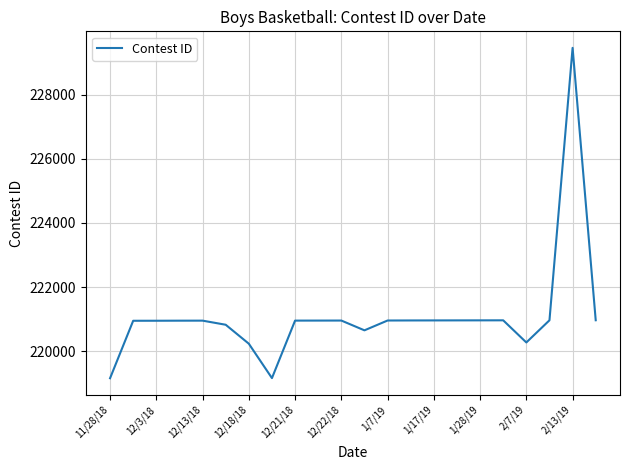

What is the difference between the maximum and minimum values?

10298